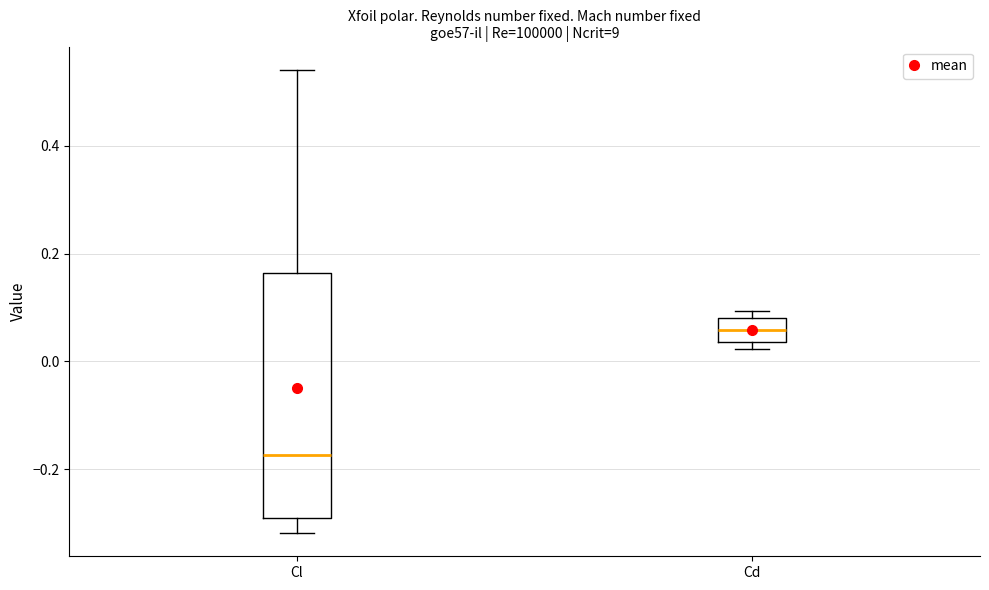

Comparing the boxes themselves (not the whiskers), which one is the tallest?

Cl